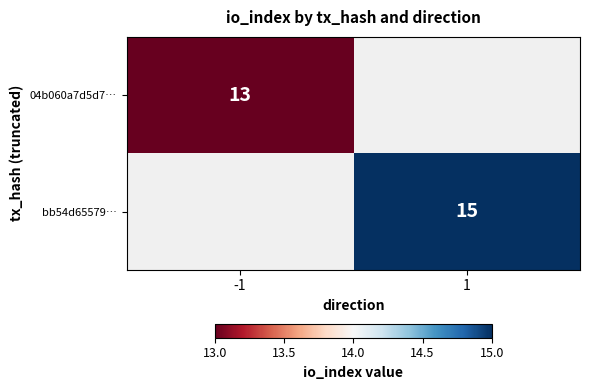

True or false: bb54d65579… has a value of 15 at 1.

True